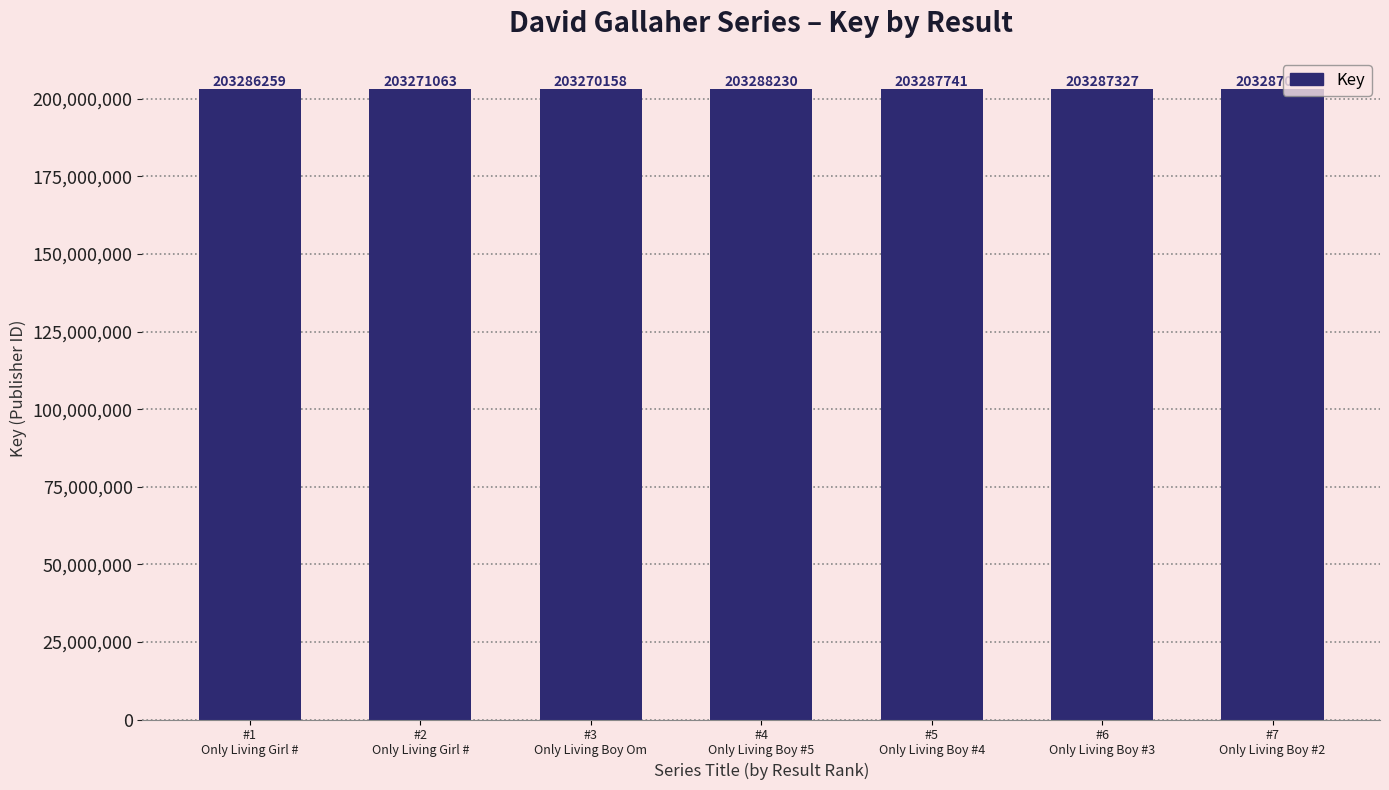

Does the chart contain any negative values?

No